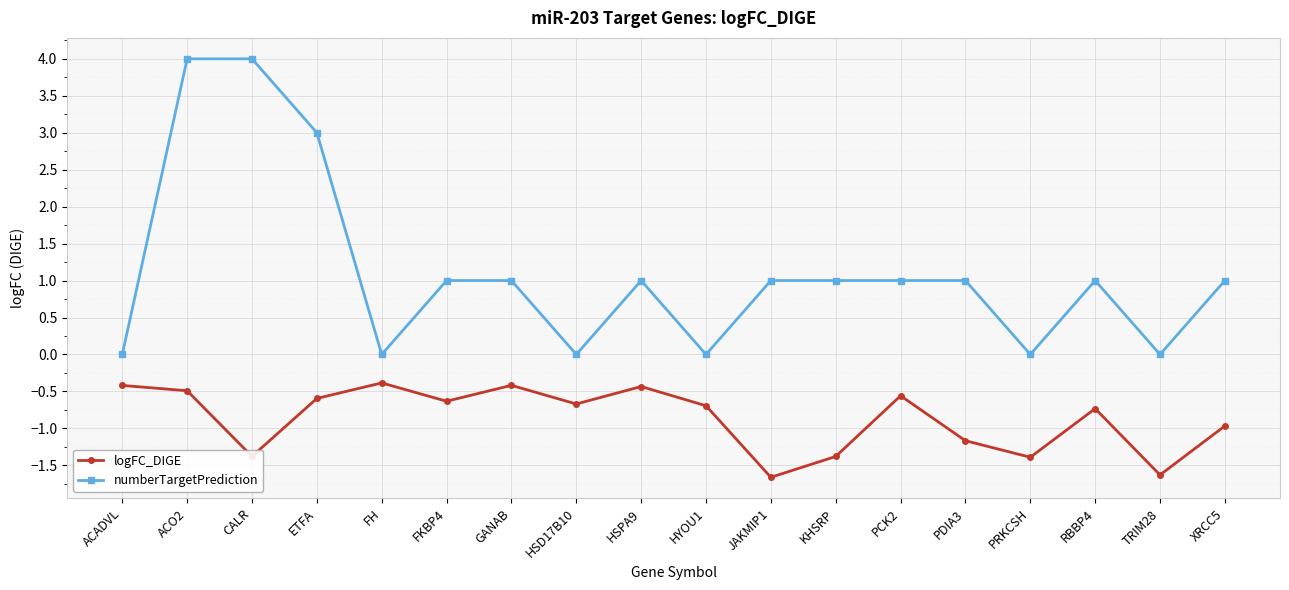

What is the label of the 8th point from the right?

JAKMIP1